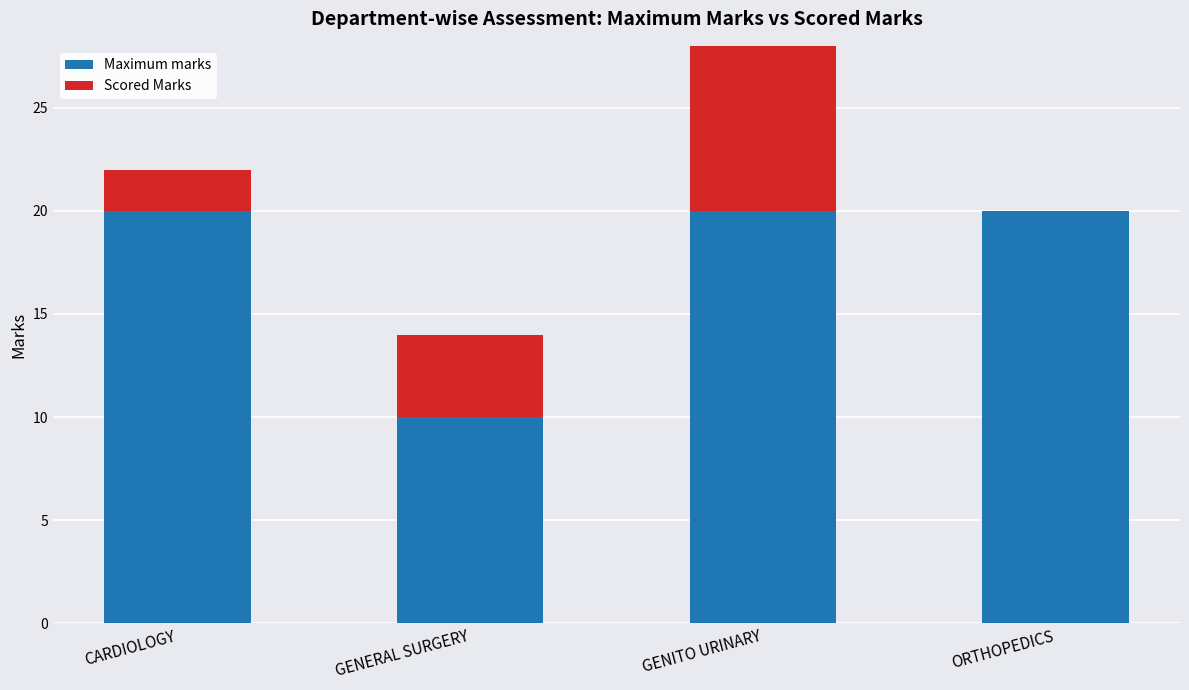

Reading left to right, transcribe the values for Maximum marks.

CARDIOLOGY=20	GENERAL SURGERY=10	GENITO URINARY=20	ORTHOPEDICS=20